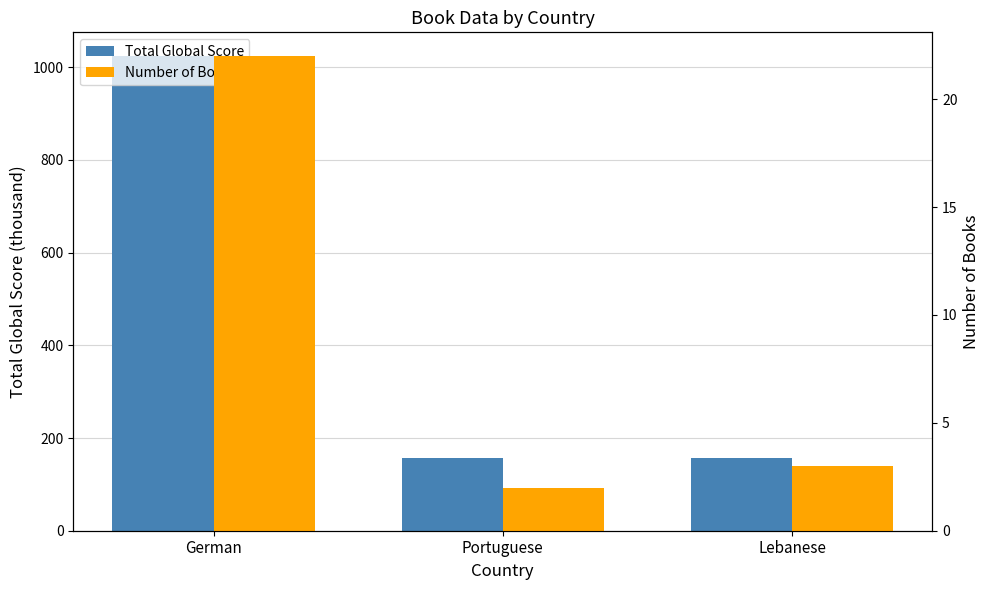

Which series has the largest range (max minus min)?

Total Global Score